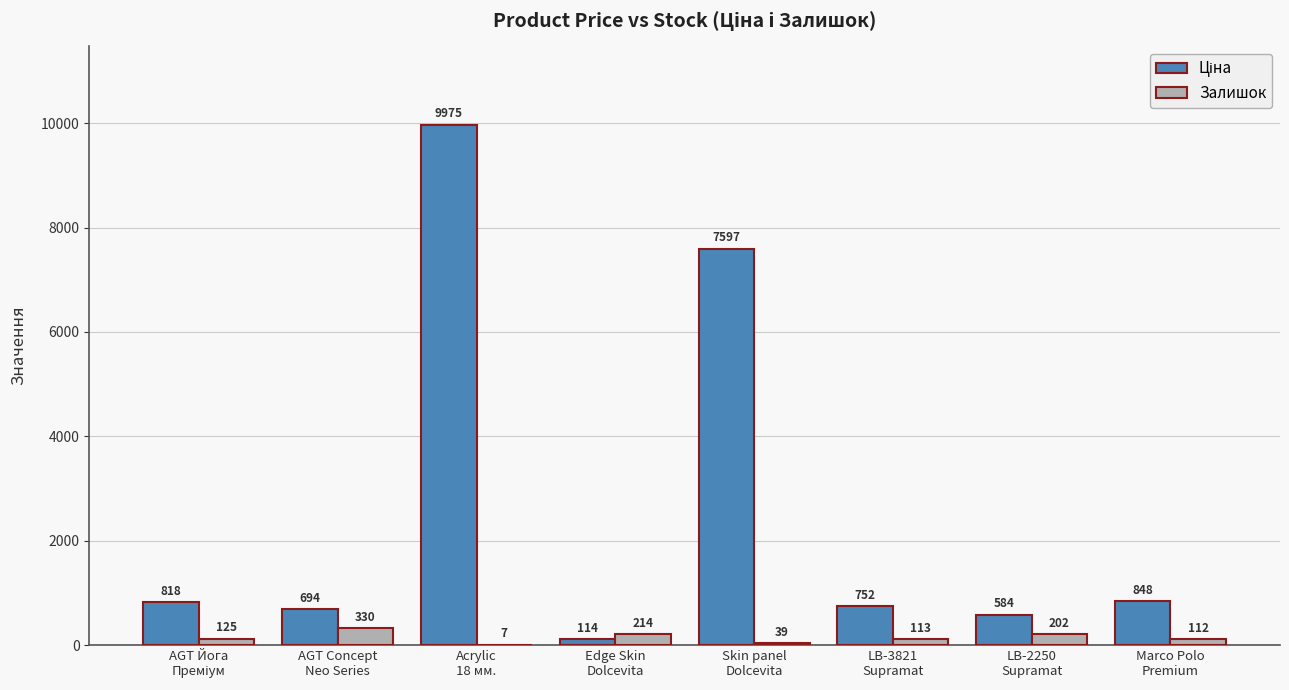

What is the maximum value shown in the chart?

9975.0